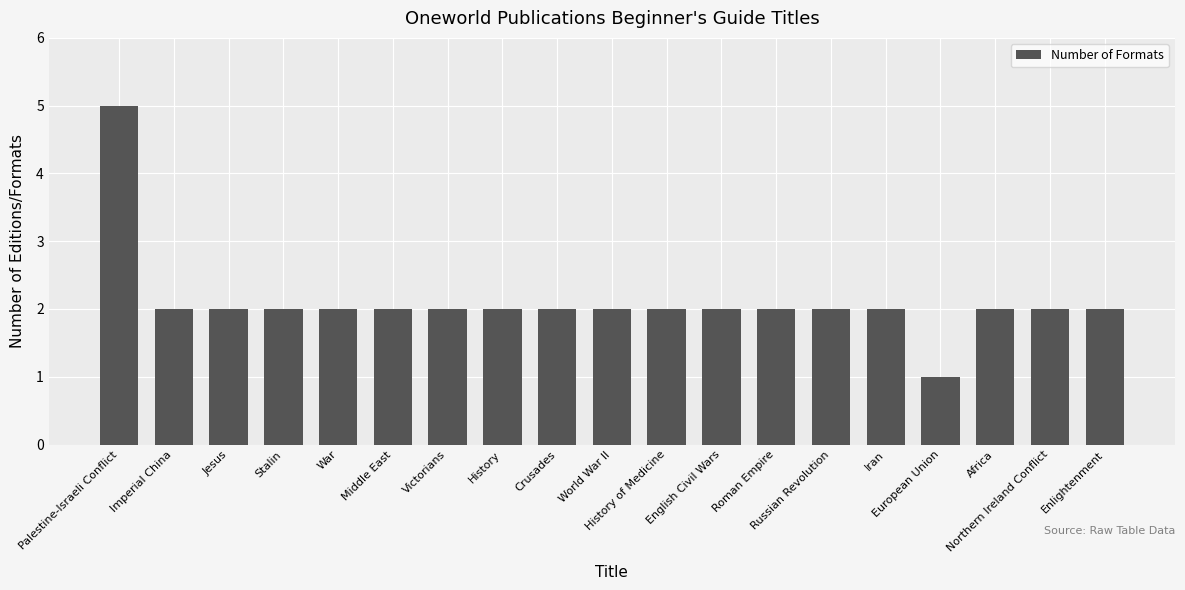

Are the bars horizontal?

No